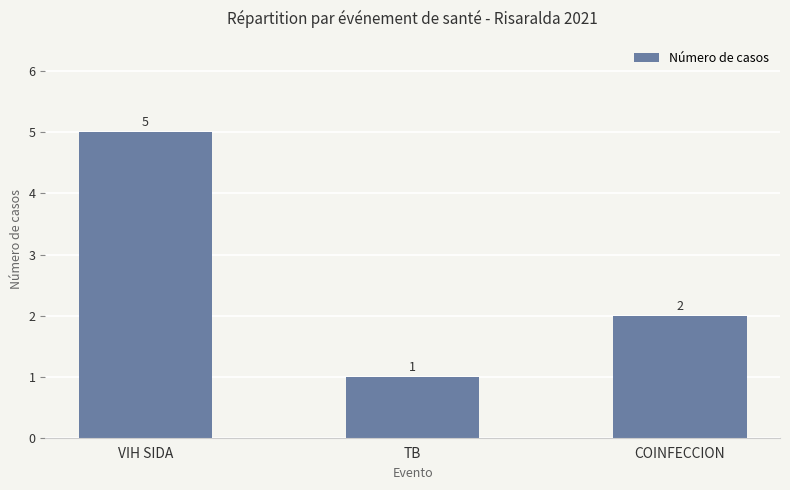

Reading right to left, transcribe all the data shown in this chart.

COINFECCION=2	TB=1	VIH SIDA=5